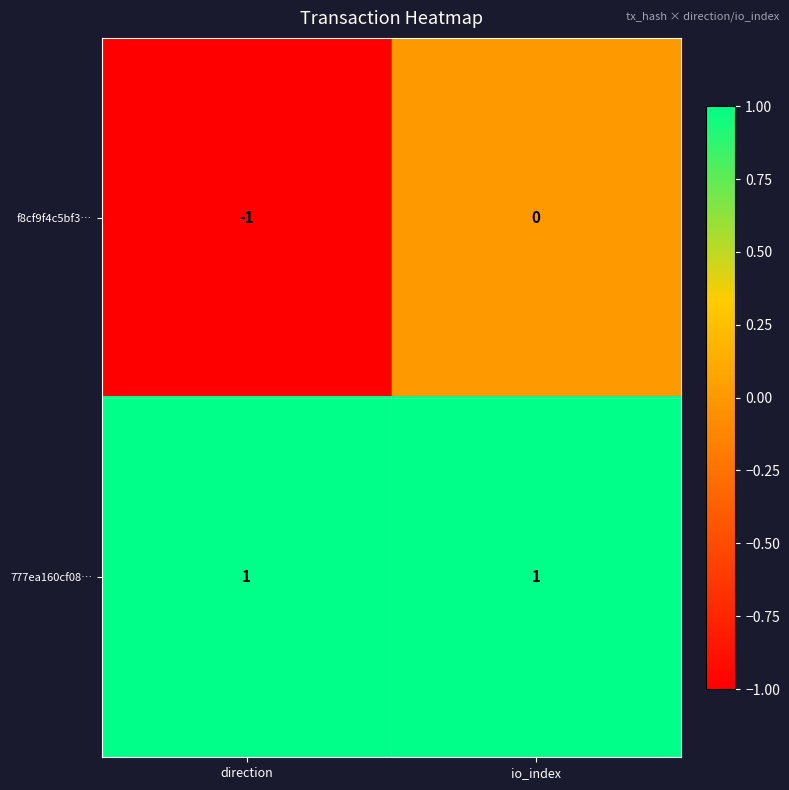

Which category has the highest value in the f8cf9f4c5bf3… series?

io_index